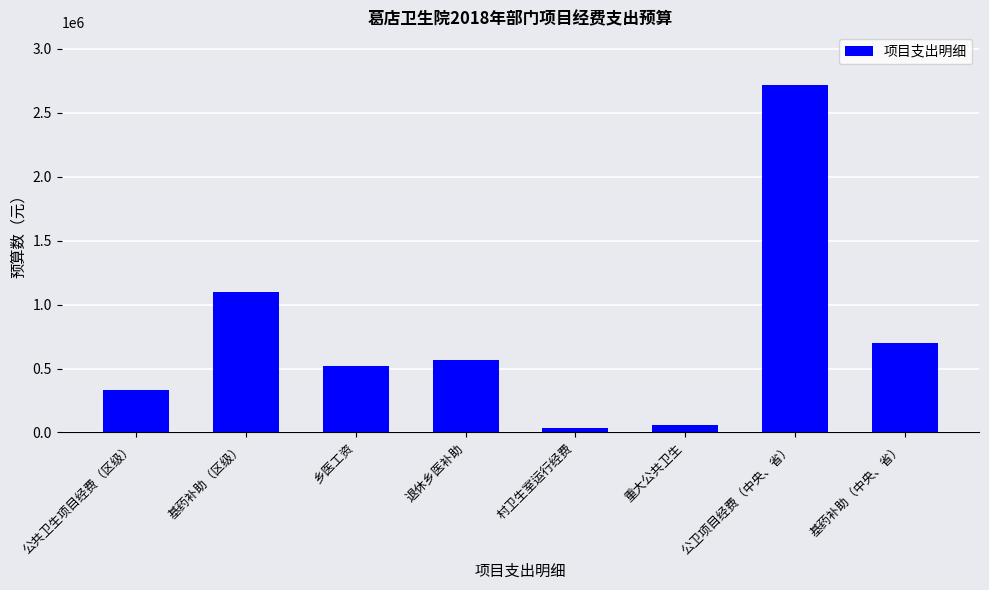

What is the maximum value shown in the chart?

2720835